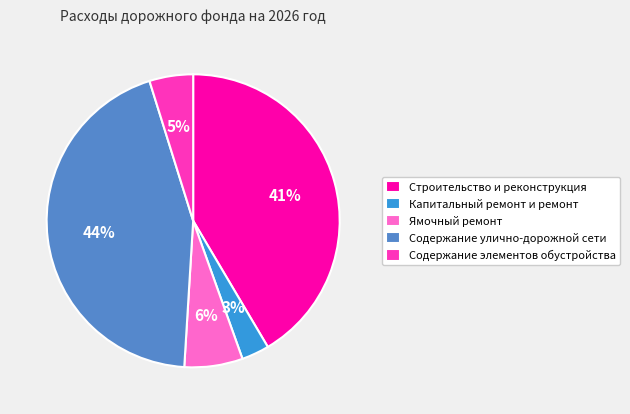

Count the number of slices in the pie.

5